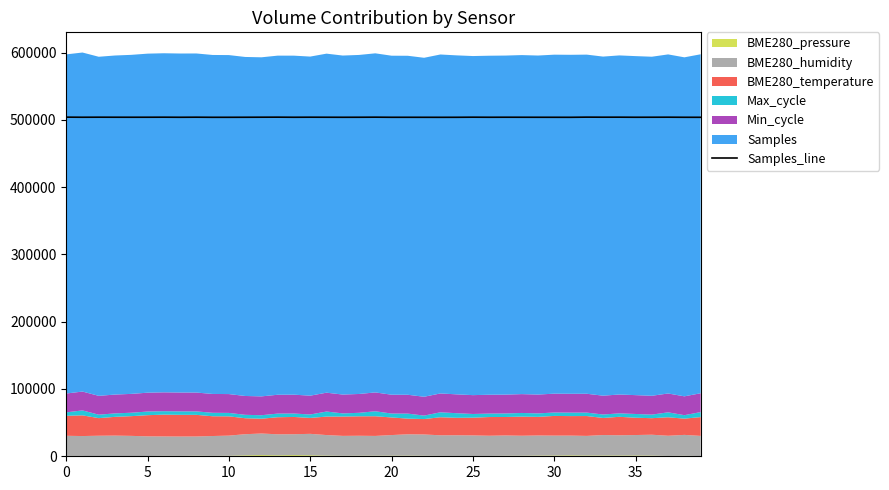

True or false: the data has more than 1 interior local peaks.

True